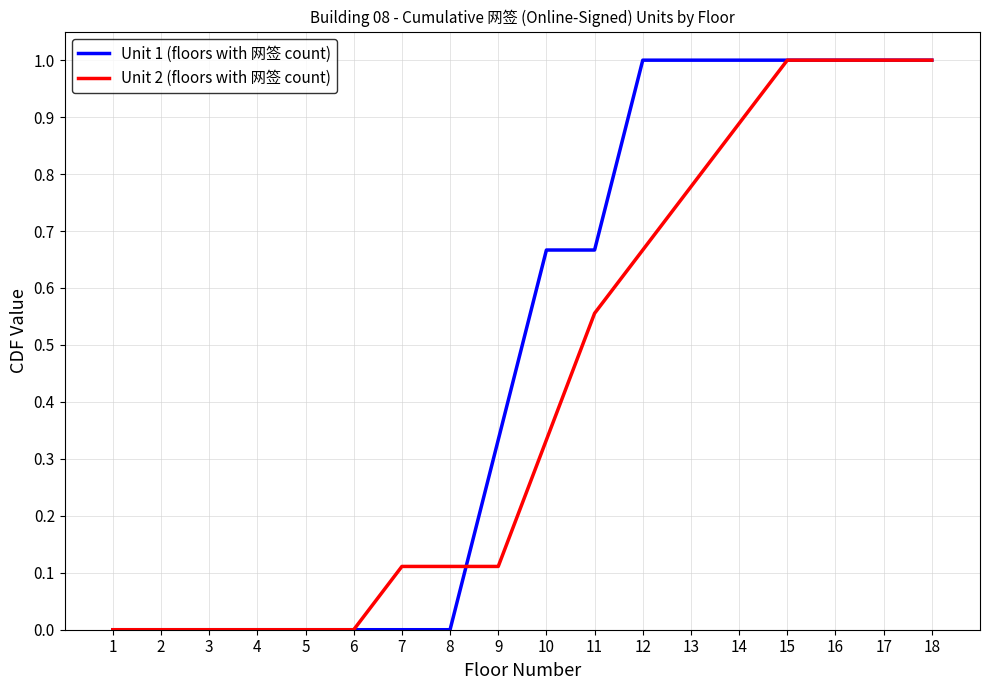

Which series changed the most between 7 and 15?

Unit 1 (floors with 网签 count)